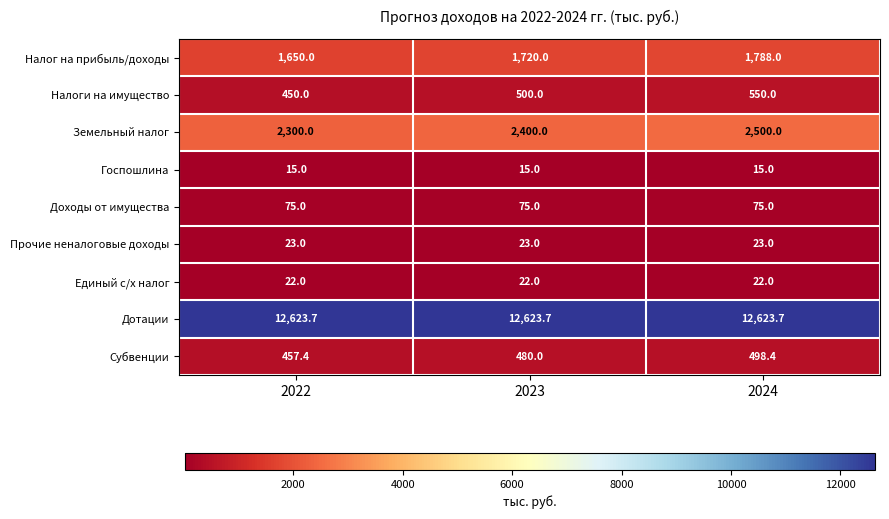

Reading left to right, extract all data points from this chart.

Налог на прибыль/доходы: 1650.0	1720.0	1788.0
Налоги на имущество: 450.0	500.0	550.0
Земельный налог: 2300.0	2400.0	2500.0
Госпошлина: 15.0	15.0	15.0
Доходы от имущества: 75.0	75.0	75.0
Прочие неналоговые доходы: 23.0	23.0	23.0
Единый с/х налог: 22.0	22.0	22.0
Дотации: 12623.7	12623.7	12623.7
Субвенции: 457.4	480.0	498.4